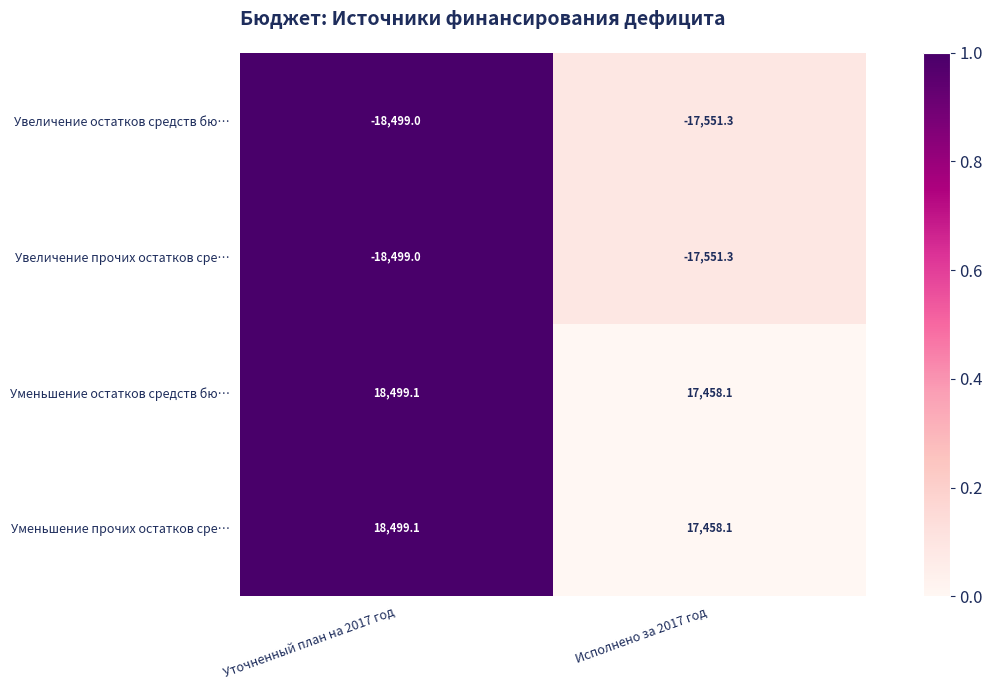

How many distinct data groups are displayed?

4